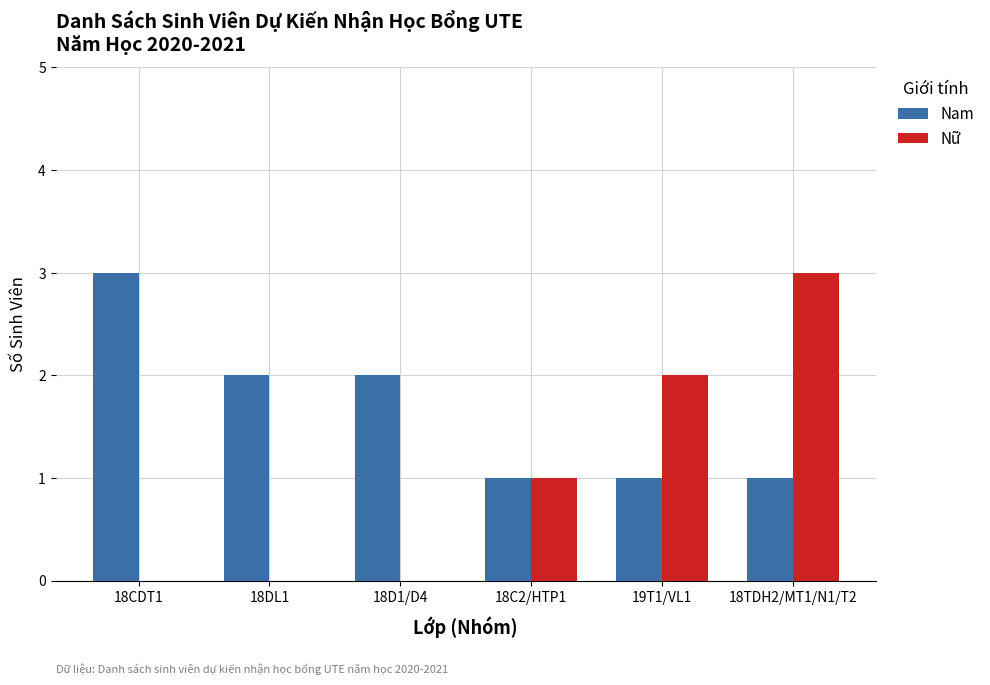

Are the bars horizontal?

No